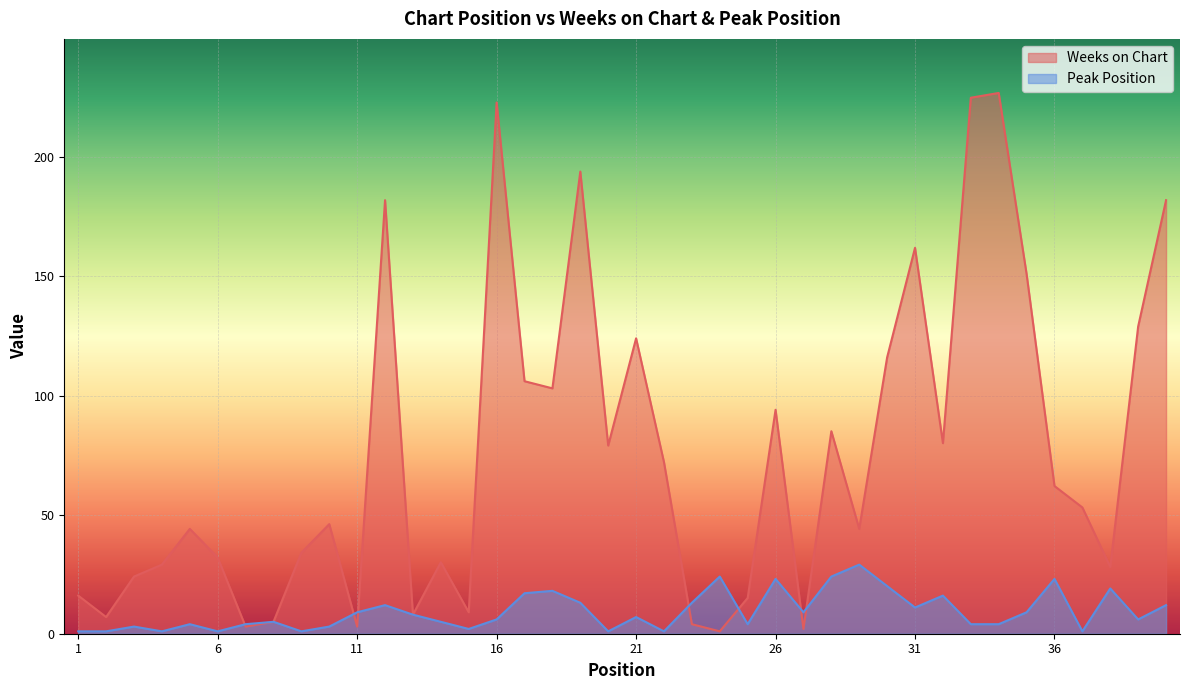

Reading left to right, list all the values displayed in this chart.

Weeks on Chart: 1=16	2=7	3=24	4=29	5=44	6=32	7=3	8=5	9=34	10=46	11=3	12=182	13=8	14=30	15=9	16=223	17=106	18=103	19=194	20=79	21=124	22=72	23=4	24=1	25=15	26=94	27=2	28=85	29=44	30=116	31=162	32=80	33=225	34=227	35=151	36=62	37=53	38=28	39=129	40=182
Peak Position: 1=1	2=1	3=3	4=1	5=4	6=1	7=4	8=5	9=1	10=3	11=9	12=12	13=8	14=5	15=2	16=6	17=17	18=18	19=13	20=1	21=7	22=1	23=13	24=24	25=4	26=23	27=9	28=24	29=29	30=20	31=11	32=16	33=4	34=4	35=9	36=23	37=1	38=19	39=6	40=12